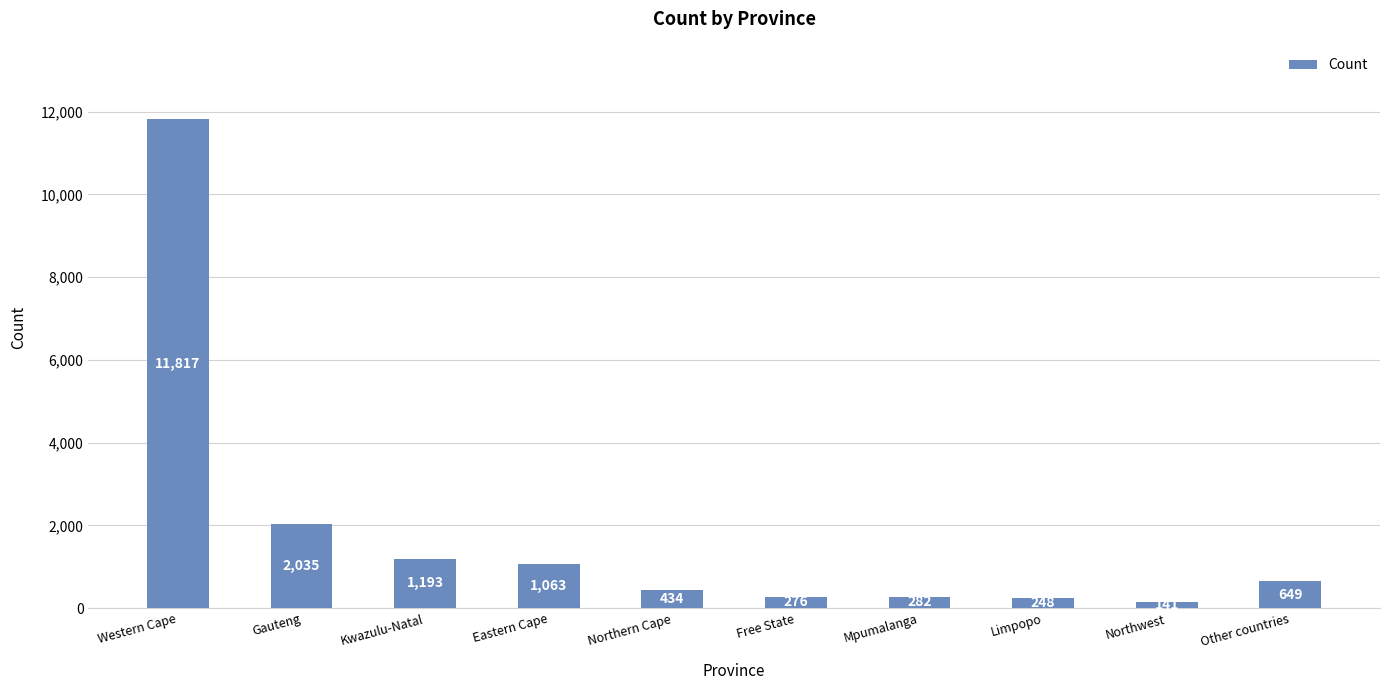

What is the average value?

1814